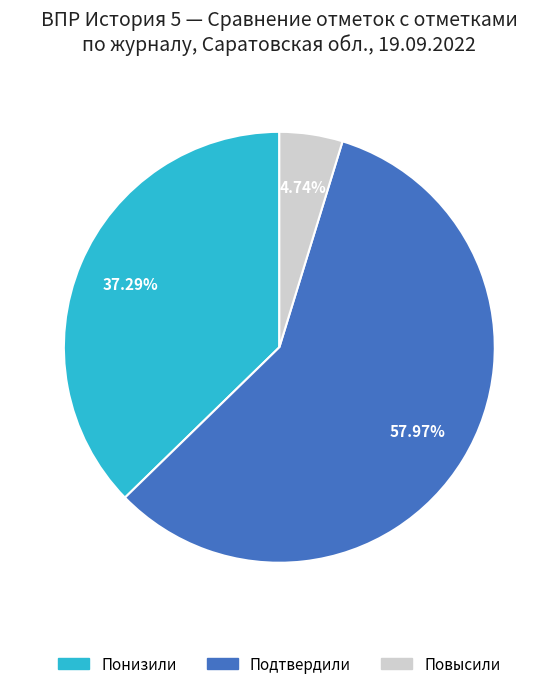

True or false: Подтвердили accounts for 58% of the total.

True